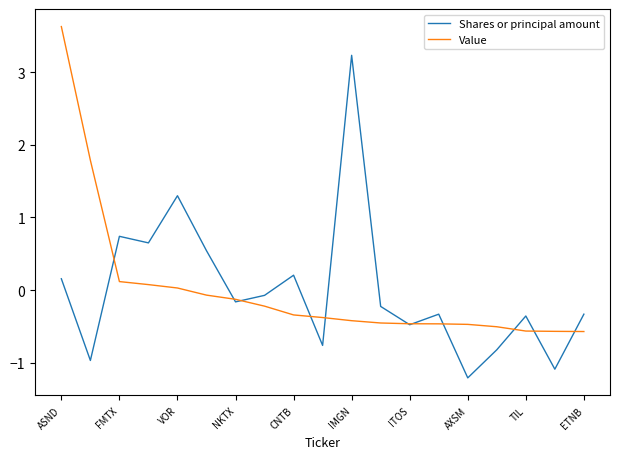

Which series has the widest spread of values?

Shares or principal amount